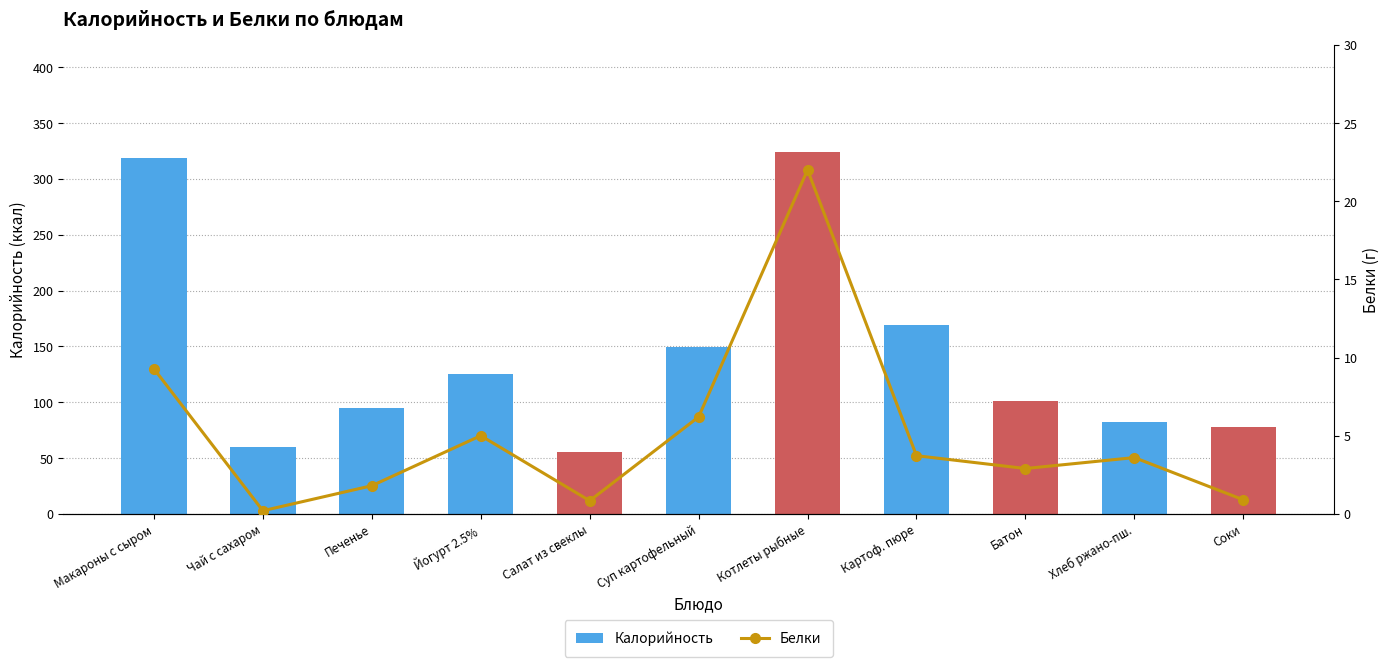

Which label corresponds to the smallest value in the chart?

Чай с сахаром